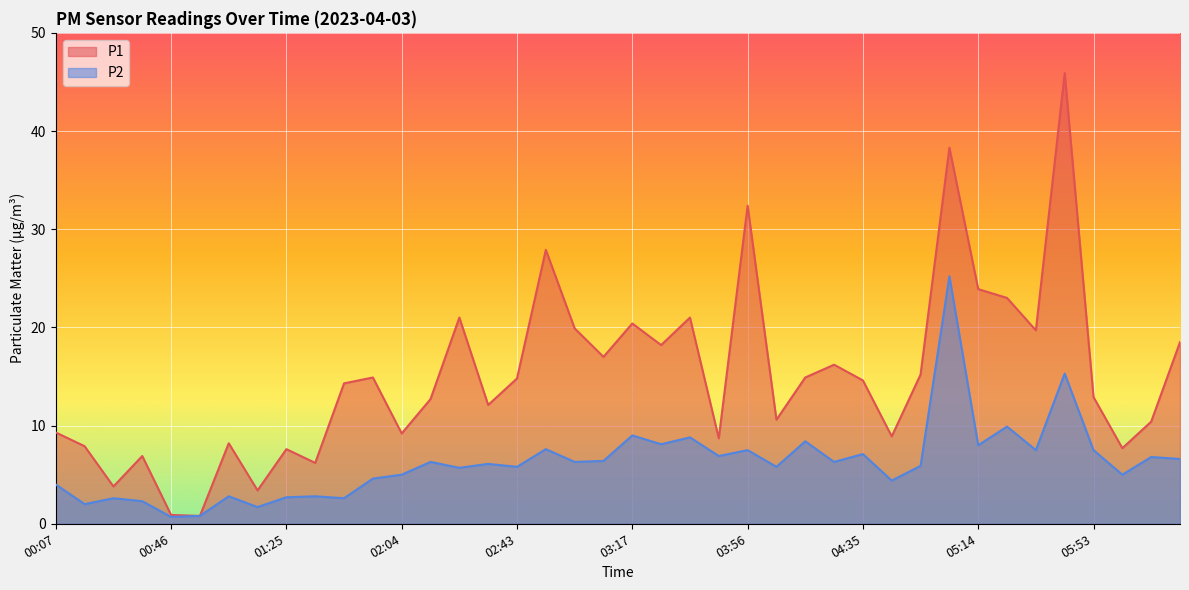

List the series in order of their overall mean, lowest first.

P2, P1